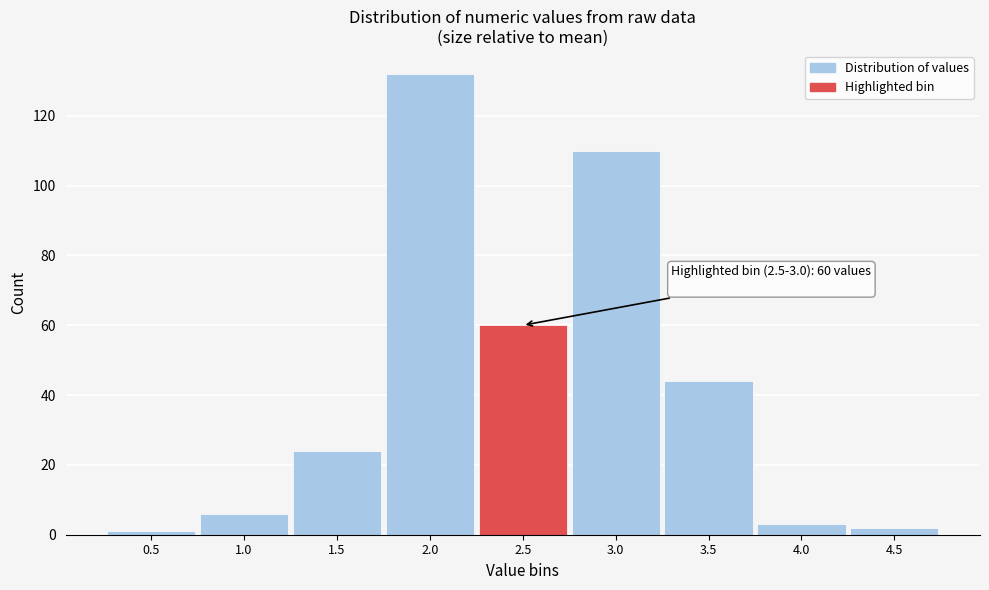

Reading left to right, extract all data points from this chart.

1	6	24	132	60	110	44	3	2